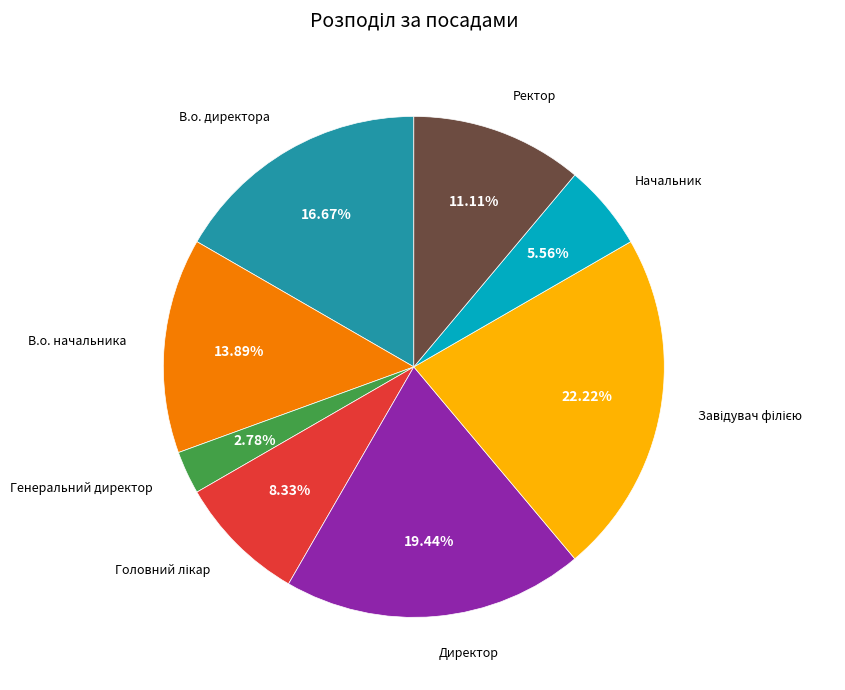

To the nearest percent, what is the difference between the Генеральний директор and Ректор slice percentages?

8%